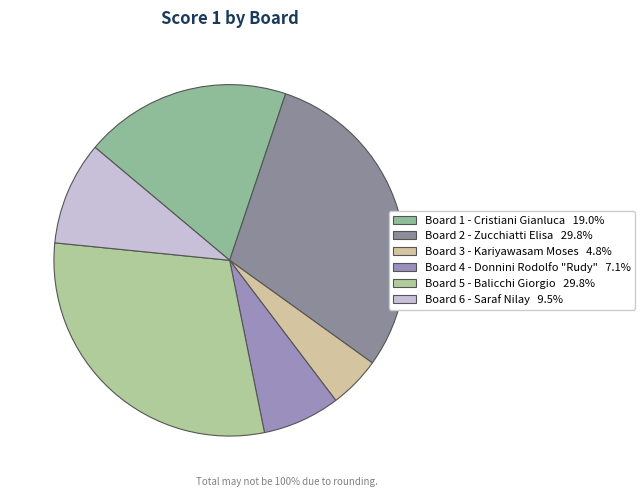

How many segments does this pie chart have?

6